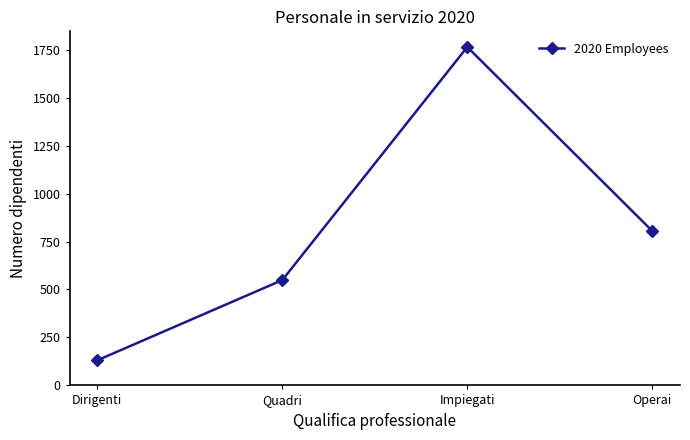

What is the sum of all values?

3249